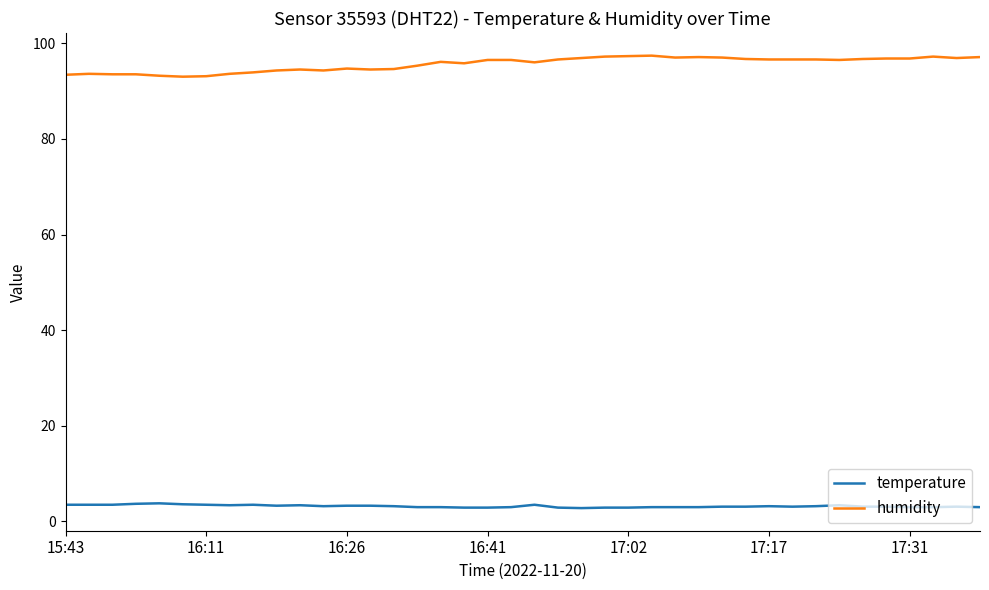

Which series has the largest range (max minus min)?

humidity